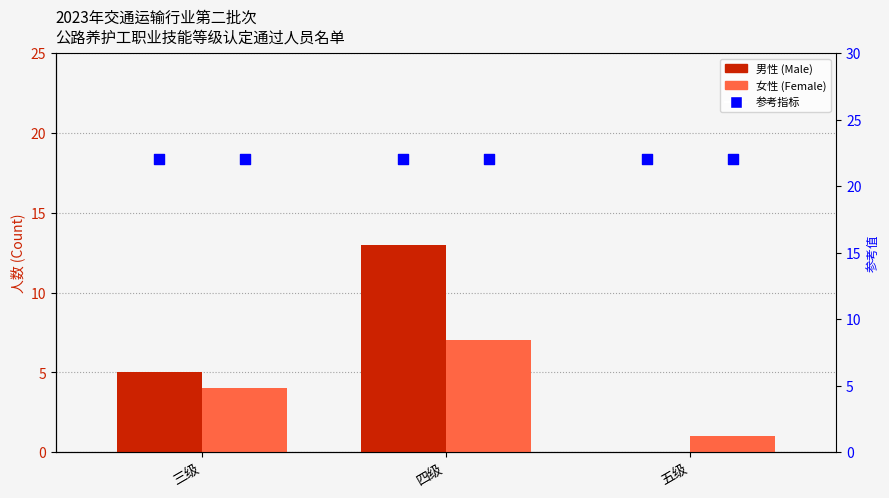

What is the total value across all series at 四级?

42